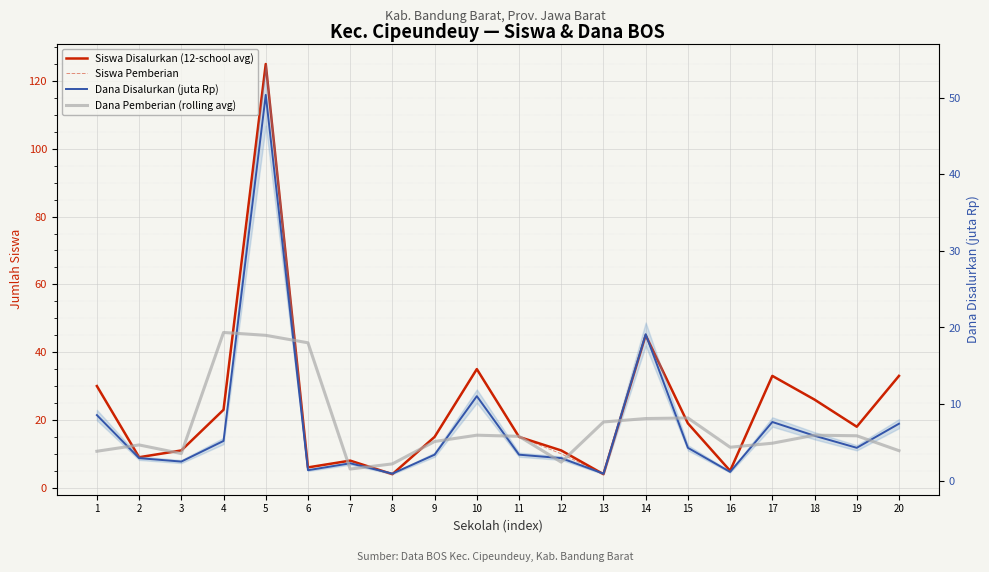

What value does the Dana Pemberian (rolling avg) series have at 13?

7.7